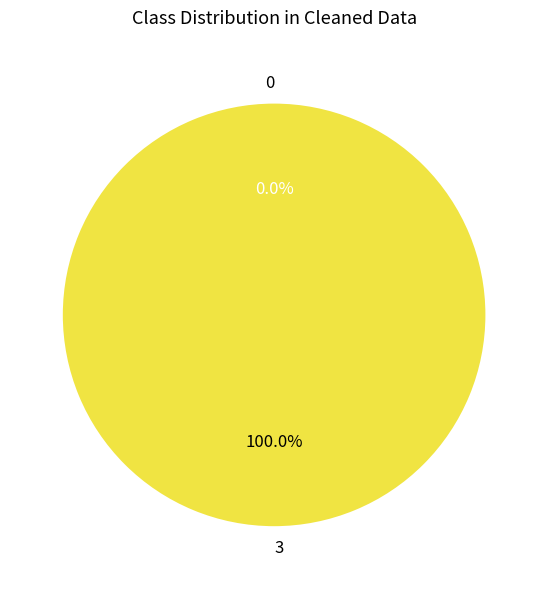

What percentage is NOT represented by 0?

100.0%